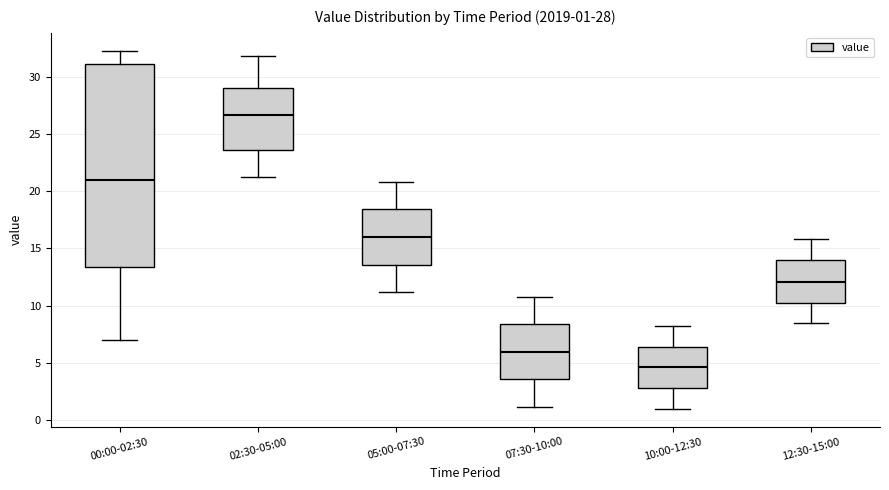

Which box has the highest median line?

02:30-05:00